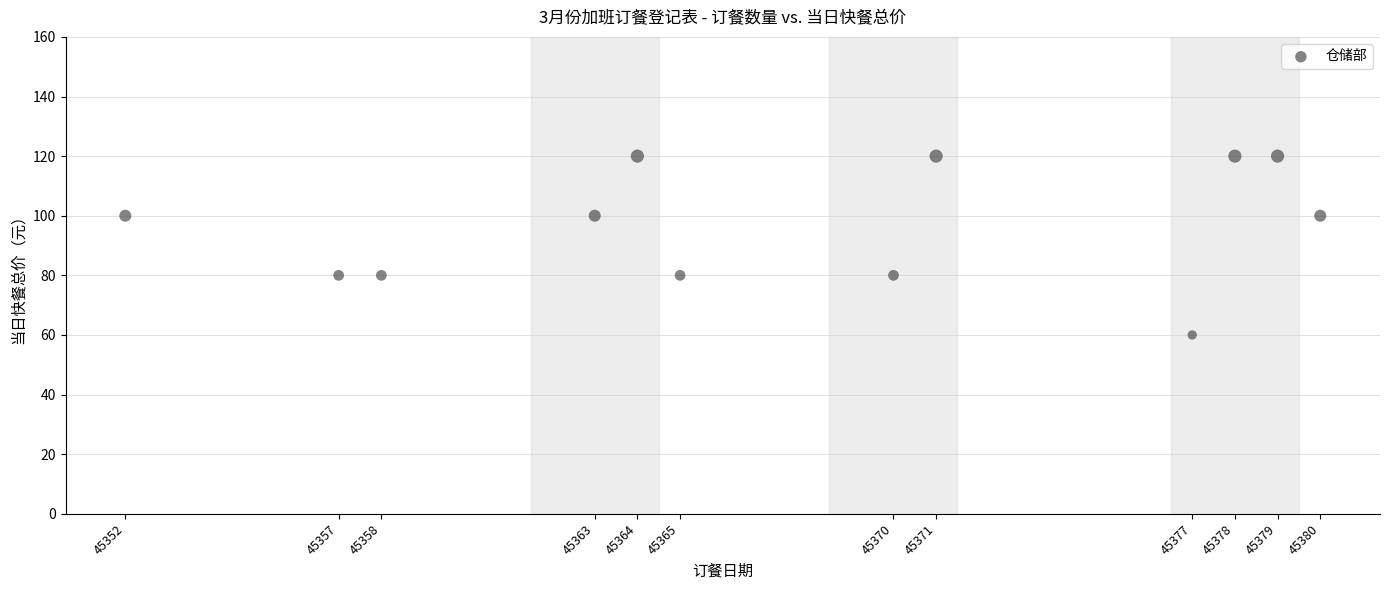

What is the range of X values (max minus min)?

28